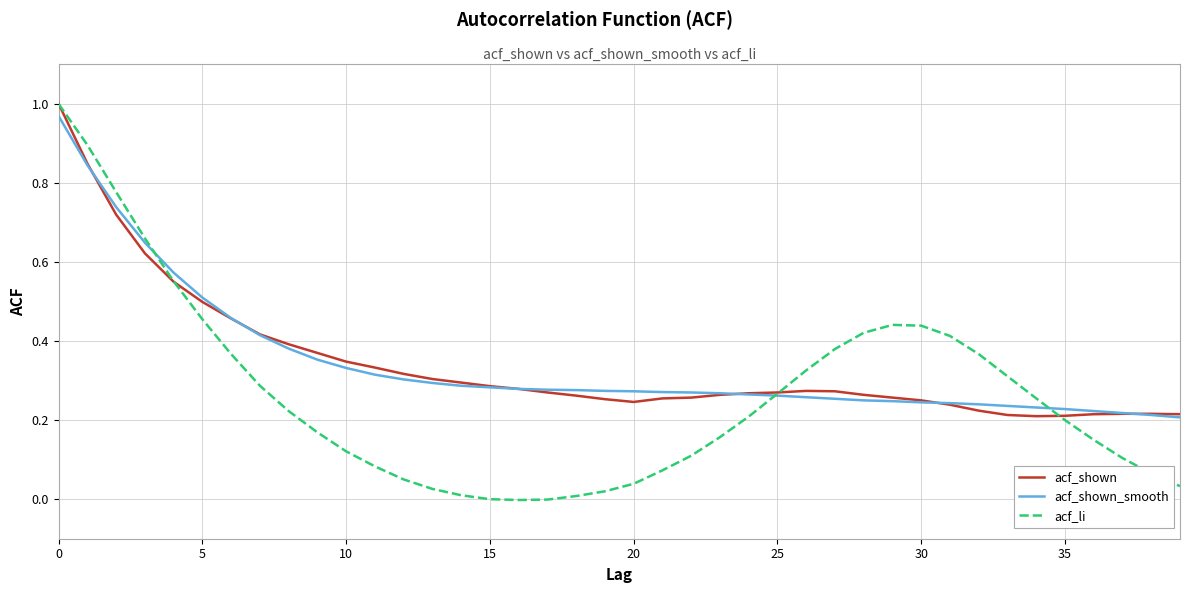

Which series has the widest spread of values?

acf_li